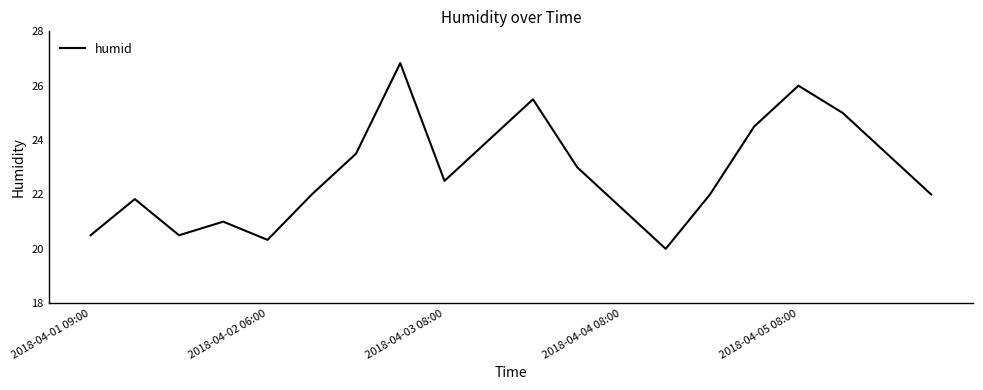

What is the smallest value displayed?

20.0